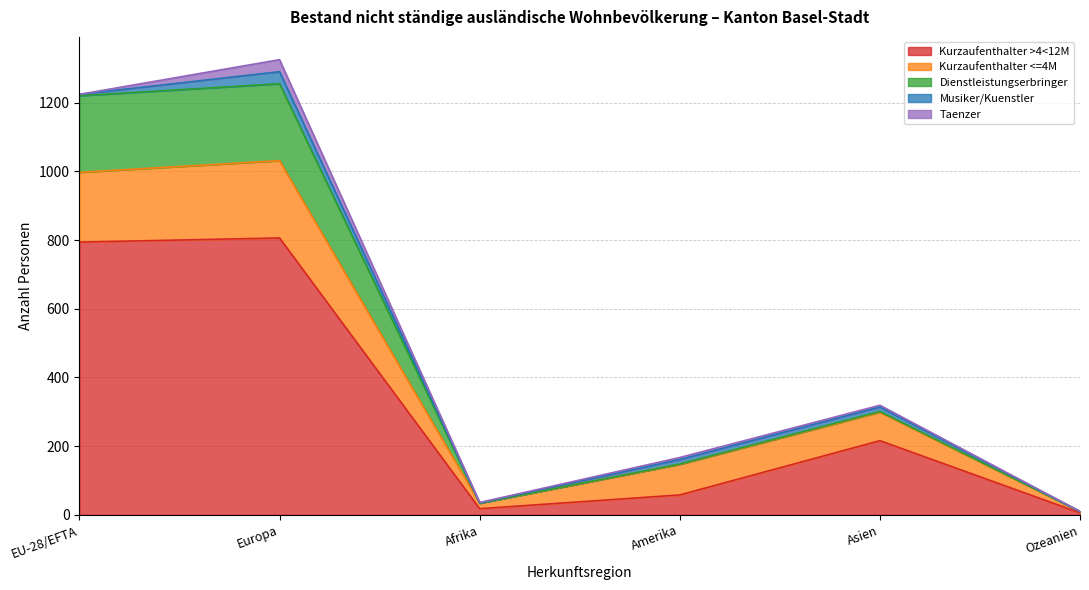

Reading right to left, extract all data points from this chart.

Kurzaufenthalter >4<12M: Ozeanien=6	Asien=216	Amerika=58	Afrika=18	Europa=806	EU-28/EFTA=794
Kurzaufenthalter <=4M: Ozeanien=4	Asien=83	Amerika=89	Afrika=16	Europa=225	EU-28/EFTA=203
Dienstleistungserbringer: Ozeanien=0	Asien=2	Amerika=1	Afrika=0	Europa=224	EU-28/EFTA=223
Musiker/Kuenstler: Ozeanien=0	Asien=13	Amerika=13	Afrika=1	Europa=35	EU-28/EFTA=4
Taenzer: Ozeanien=0	Asien=5	Amerika=6	Afrika=1	Europa=35	EU-28/EFTA=0